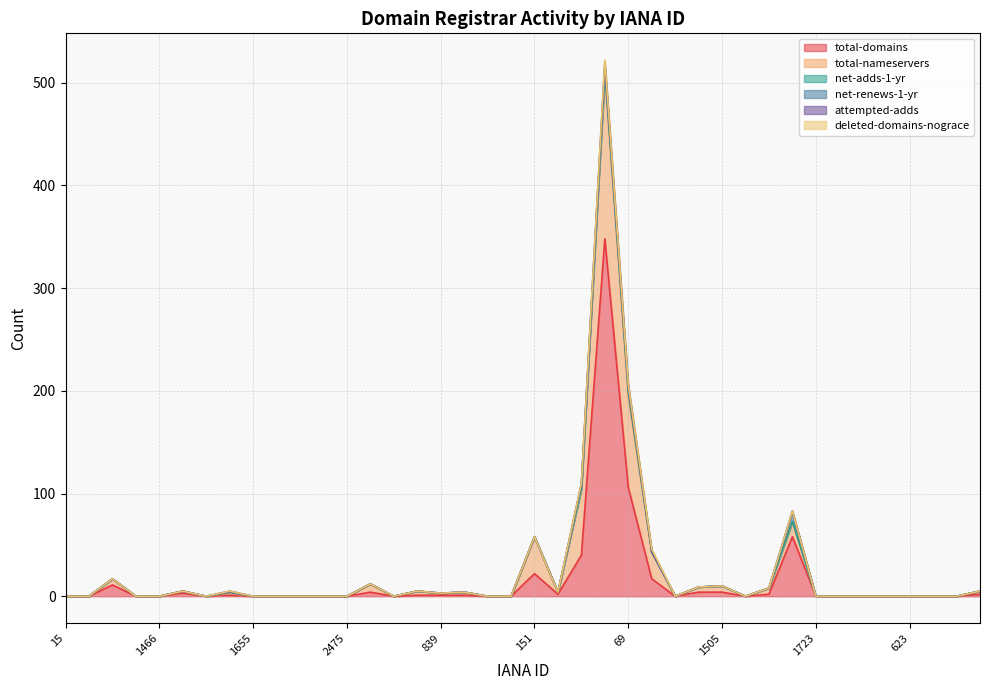

What is the maximum value for attempted-adds?

5